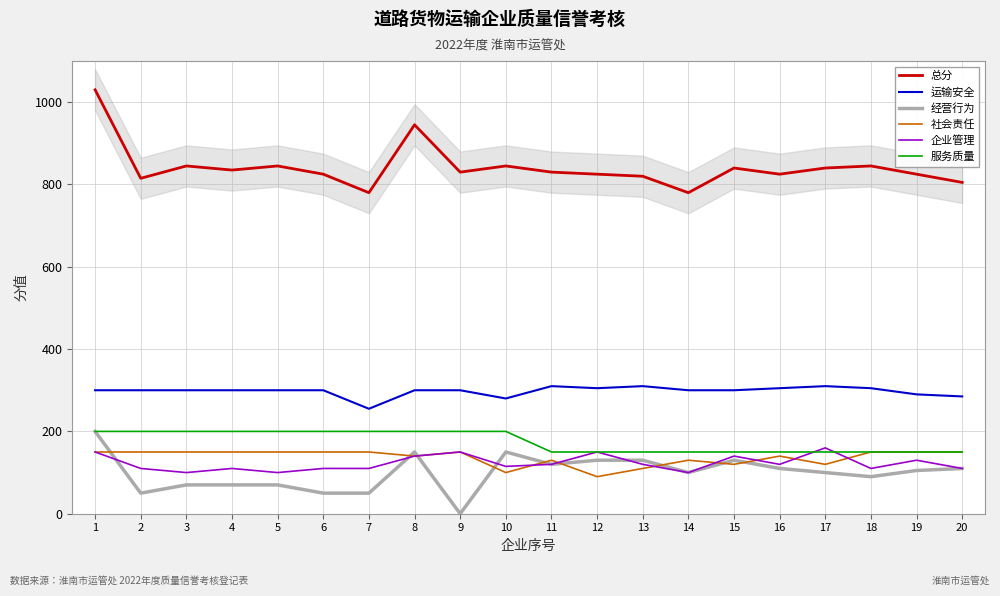

Read the 社会责任 value at 12.

90